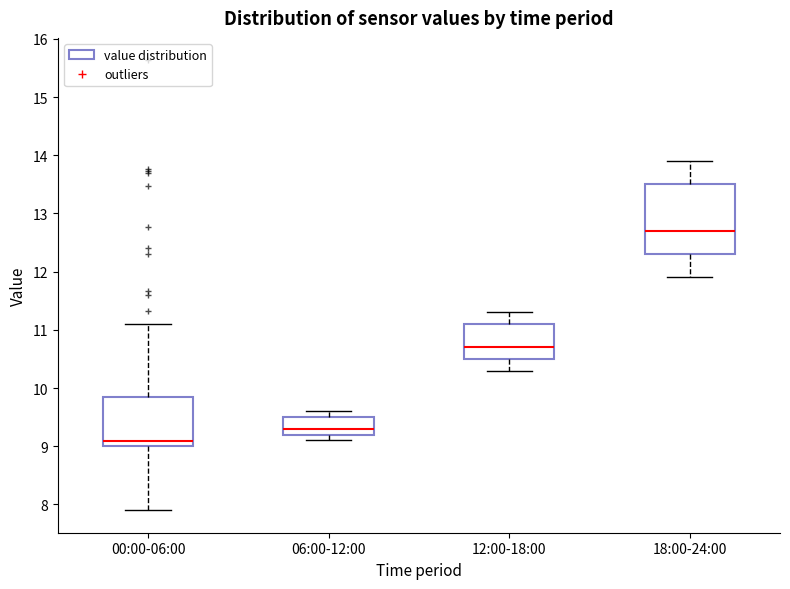

Reading left to right, read every box against the y-axis: the position of its median line, the range the box covers, and the ends of its whiskers. The values are not printed on the chart, so give them approximately, as read against the axis.

00:00-06:00: median 9.1, box 9.0 to 9.8, whiskers 7.9 to 11.1
06:00-12:00: median 9.3, box 9.2 to 9.5, whiskers 9.1 to 9.6
12:00-18:00: median 10.7, box 10.5 to 11.1, whiskers 10.3 to 11.3
18:00-24:00: median 12.7, box 12.3 to 13.5, whiskers 11.9 to 13.9